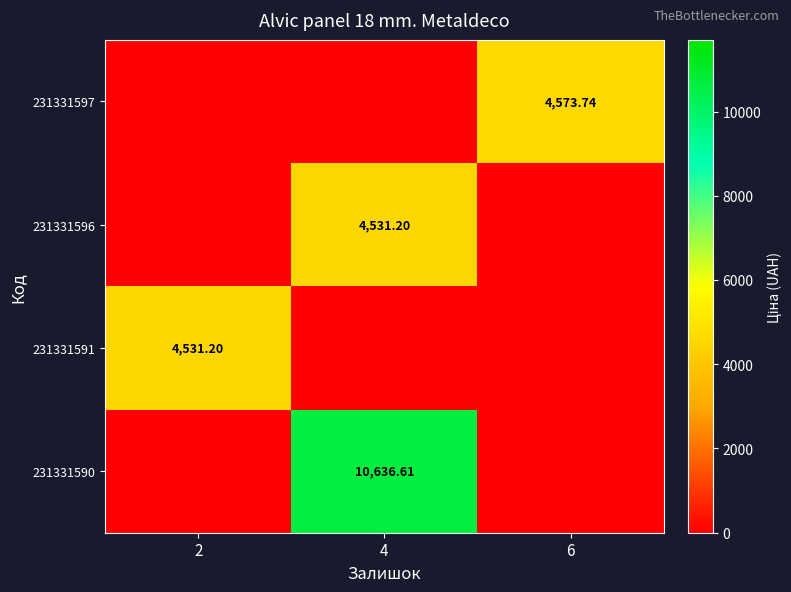

At 6, list the series in order from smallest to largest.

231331596, 231331591, 231331590, 231331597